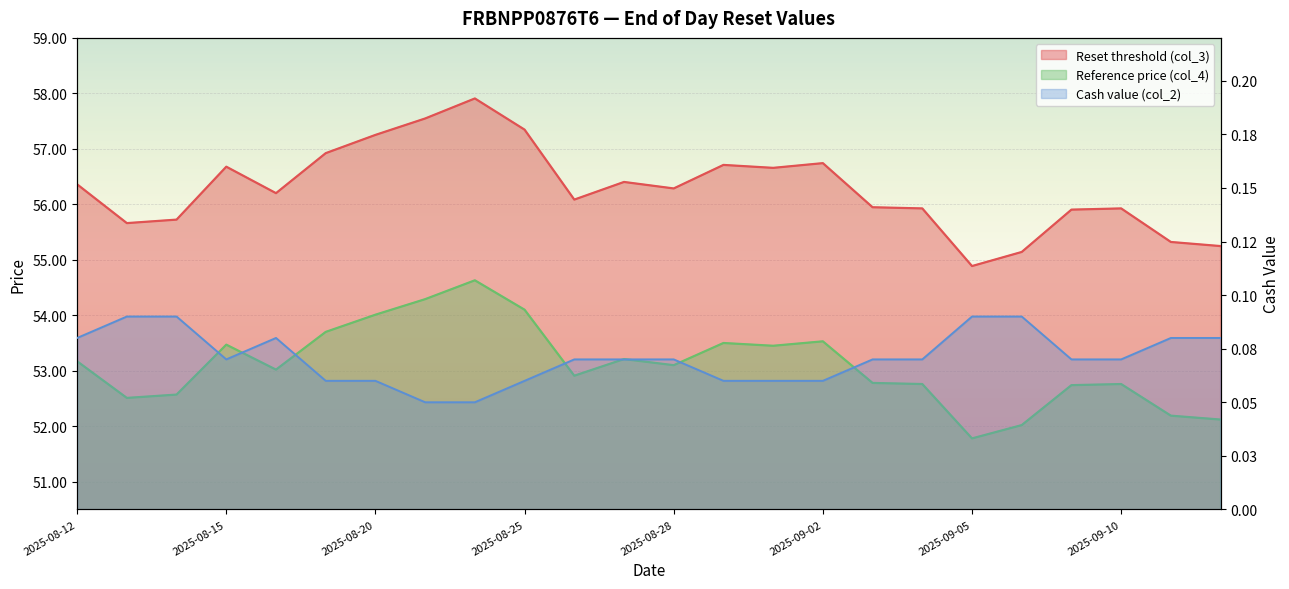

What is the smallest value displayed?

0.1